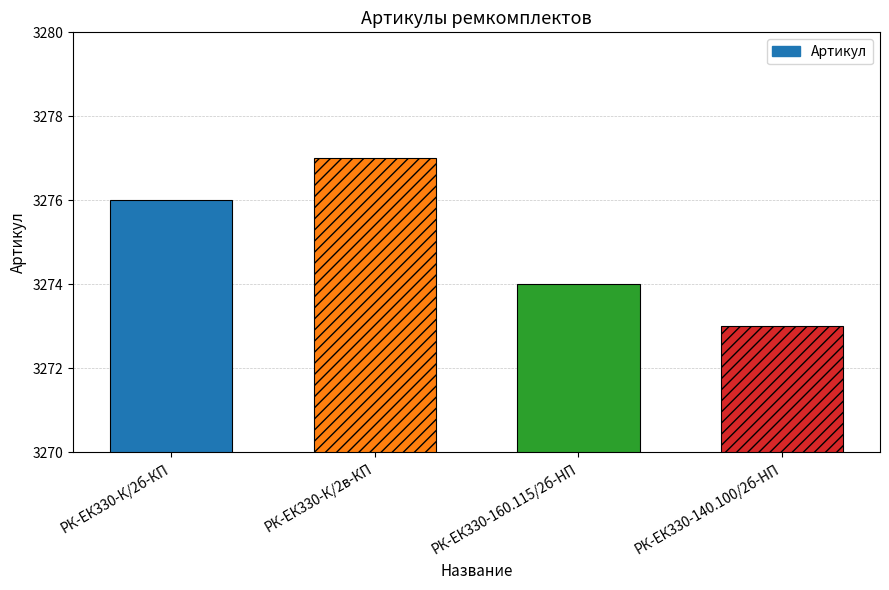

What is the sum of all values?

13100